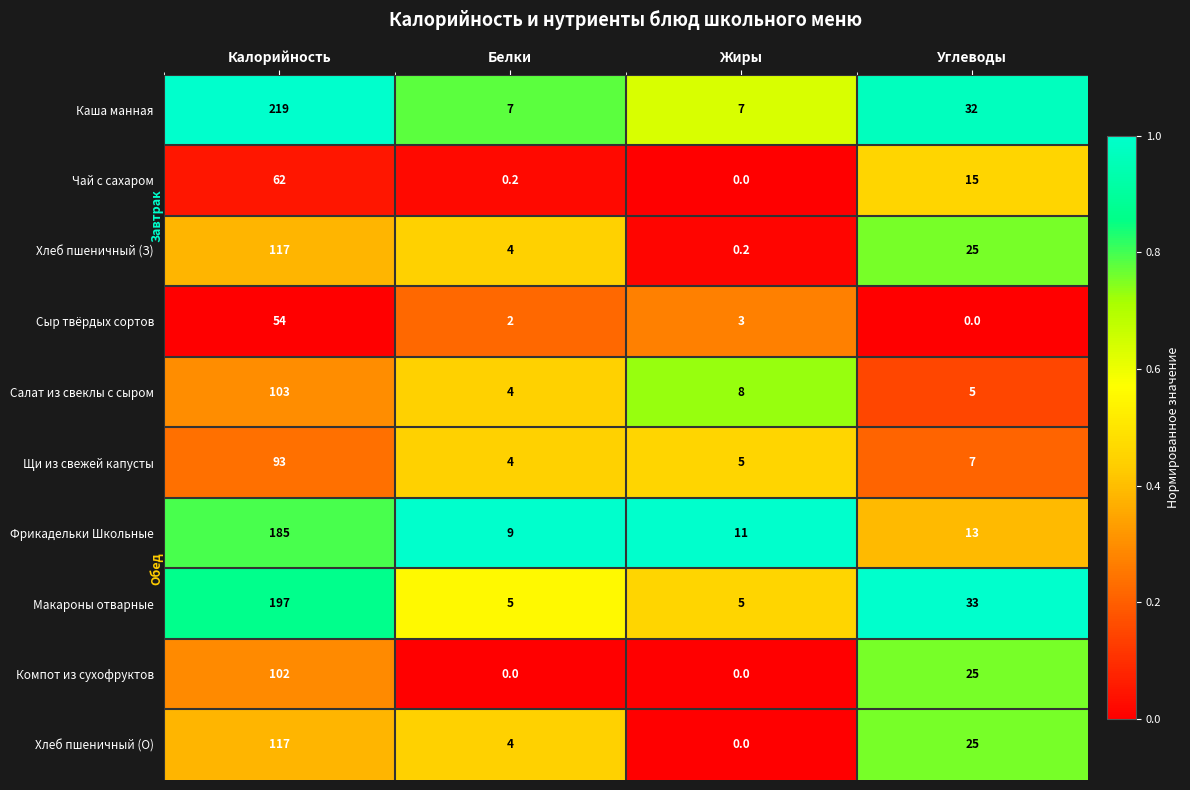

Which series has the widest spread of values?

Каша манная